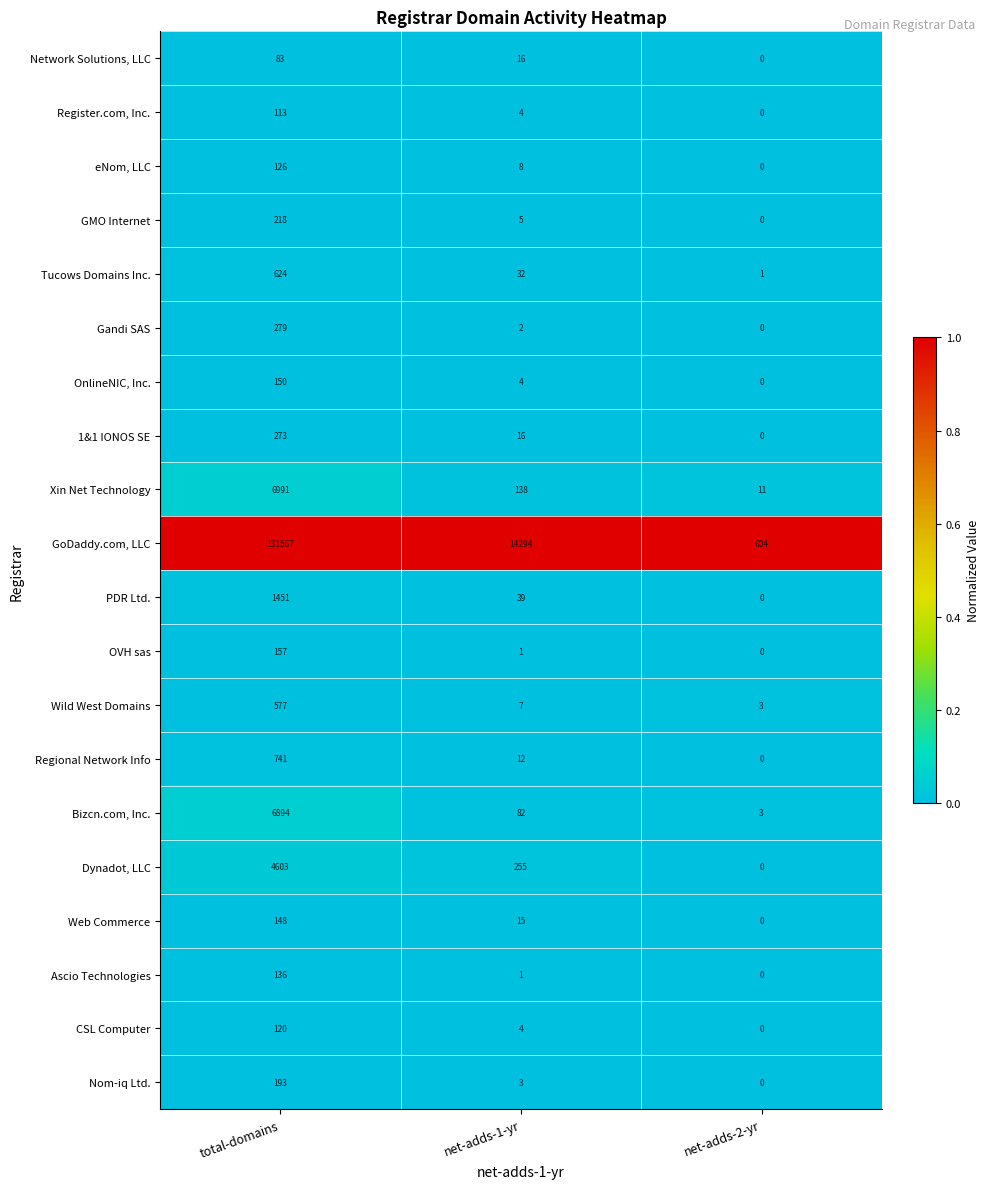

Between net-adds-1-yr and net-adds-2-yr, which series saw the biggest shift?

GoDaddy.com, LLC